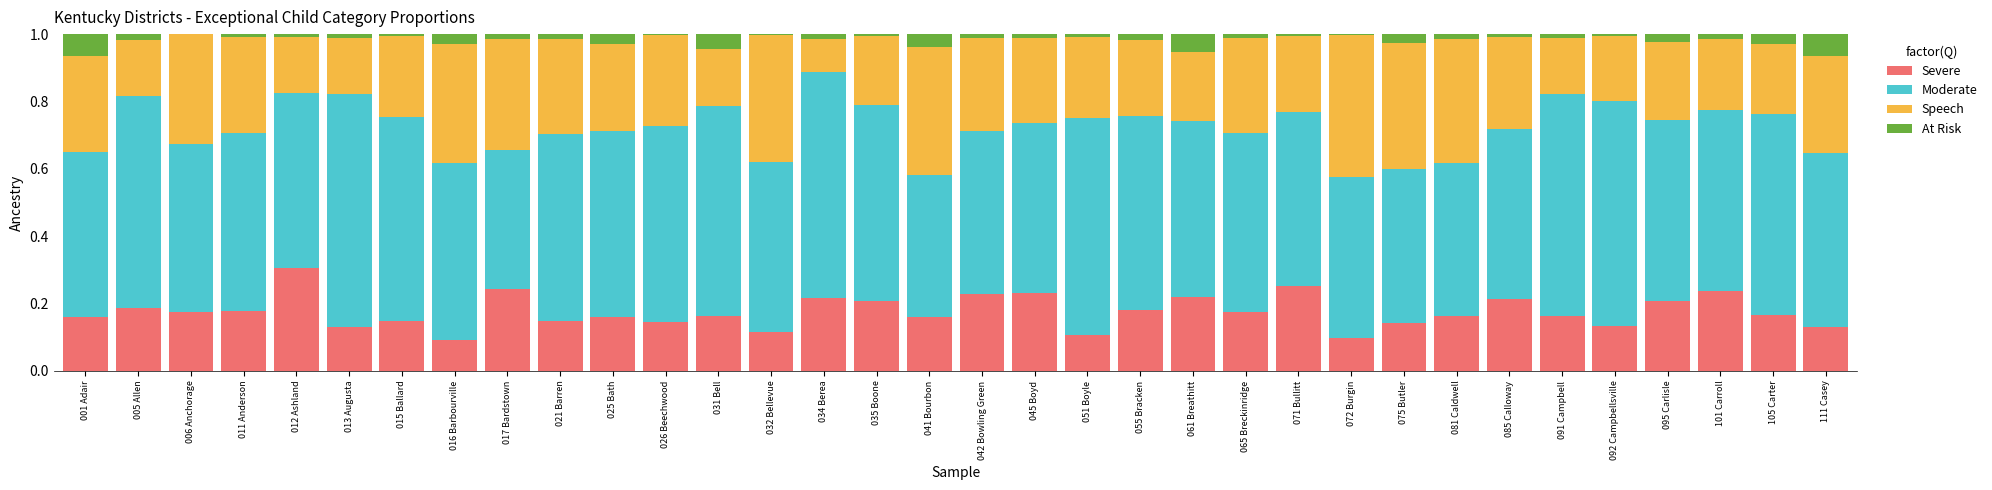

True or false: Severe has a value of 0.1 at 081 Caldwell.

False